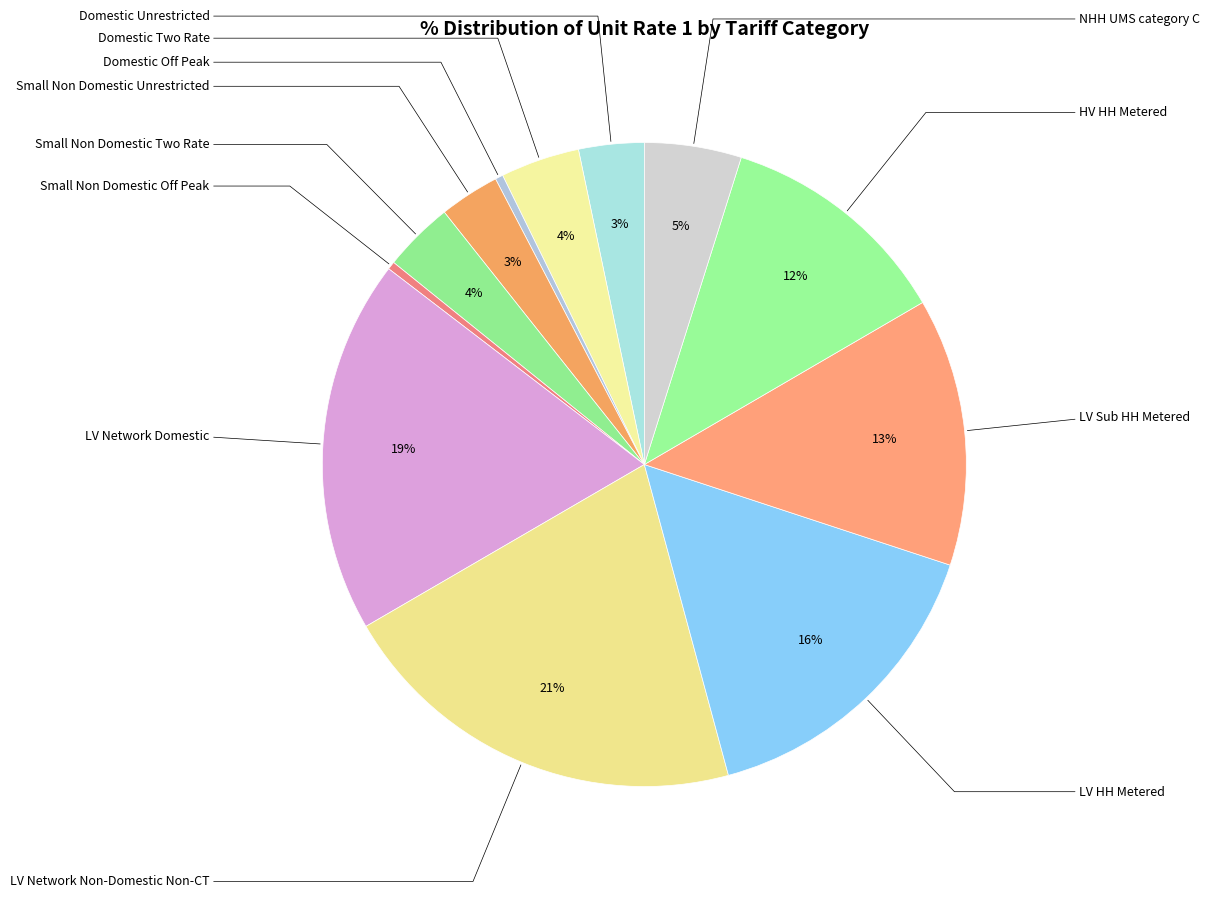

To the nearest percent, what is the difference between the Small Non Domestic Two Rate and LV Sub HH Metered slice percentages?

10%